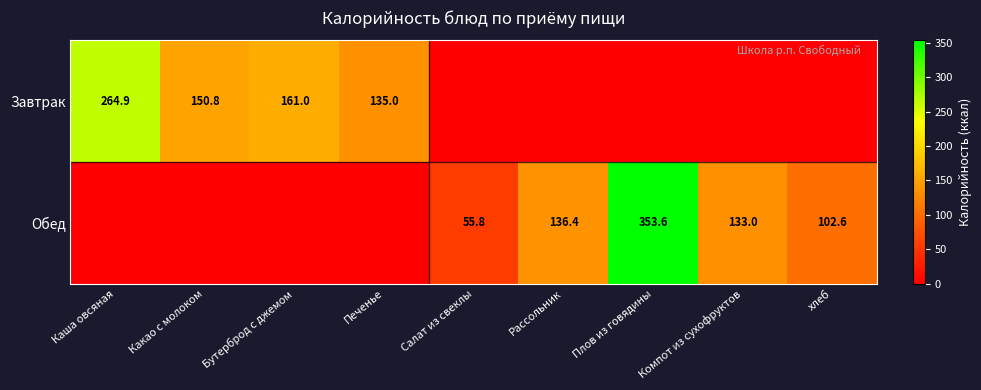

The value of Обед at Плов из говядины is 353.6. True or false?

True